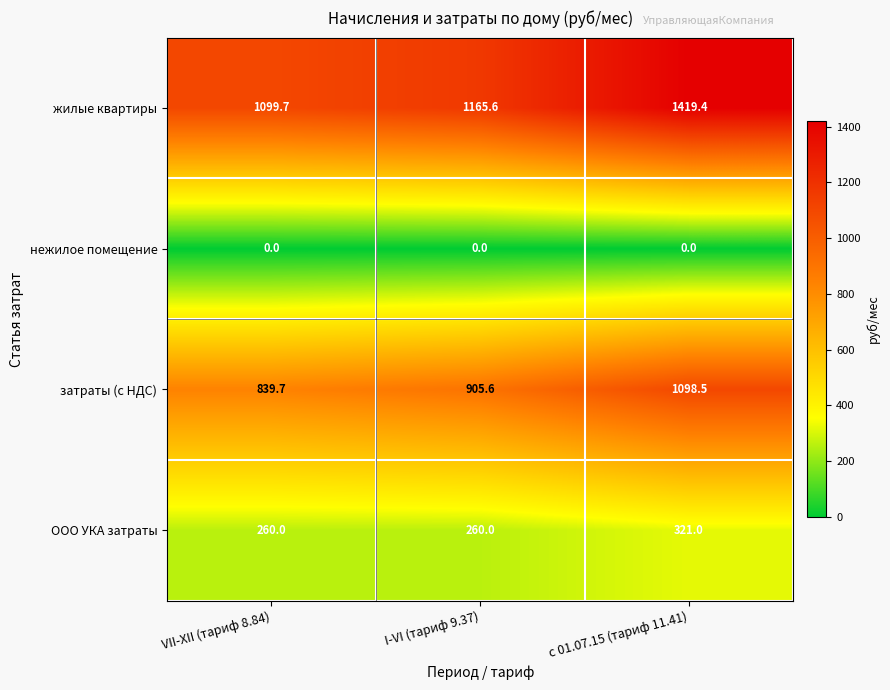

Which series has the largest range (max minus min)?

жилые квартиры